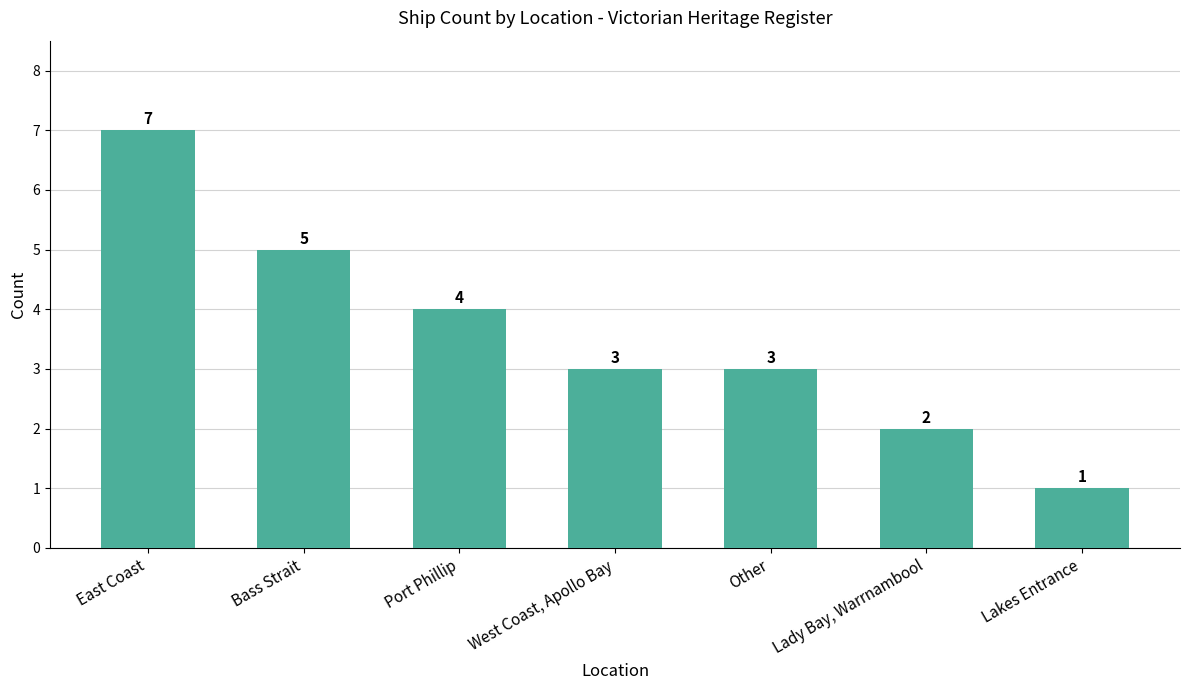

At which label does the data first exceed 3?

East Coast